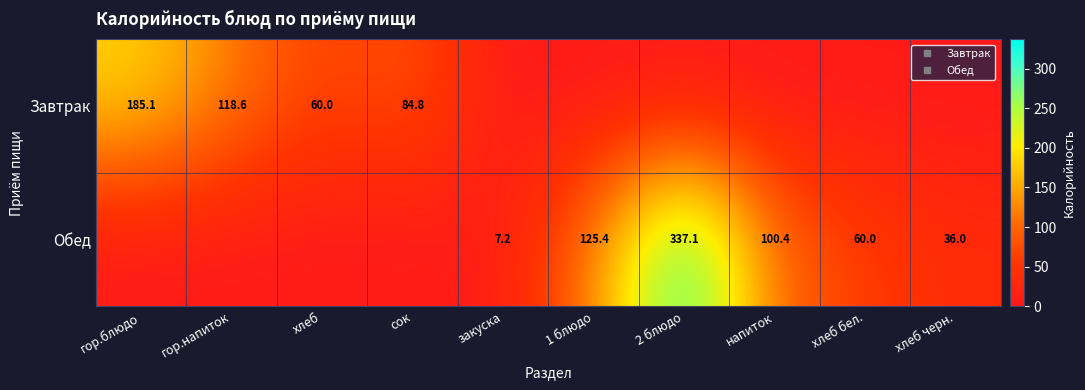

At which label is Обед closest to 168?

1 блюдо